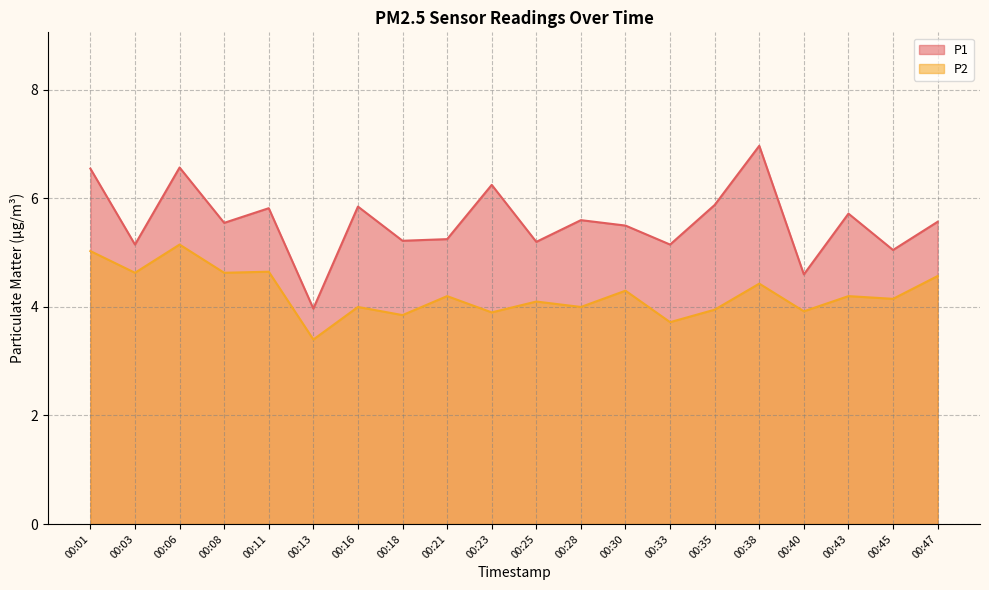

At which label is P2 closest to 4?

00:16